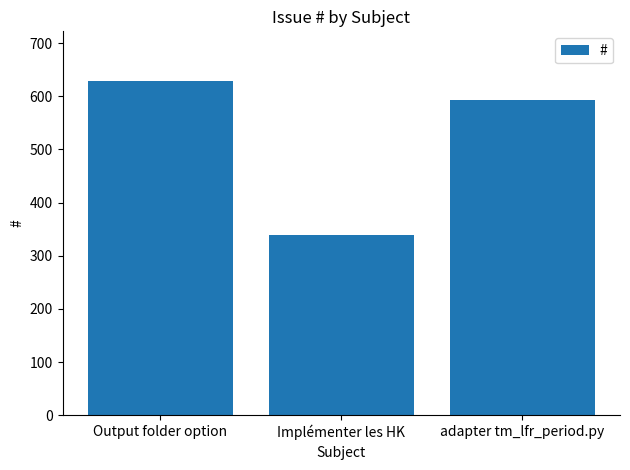

What is the change in value from Output folder option to adapter tm_lfr_period.py?

-35